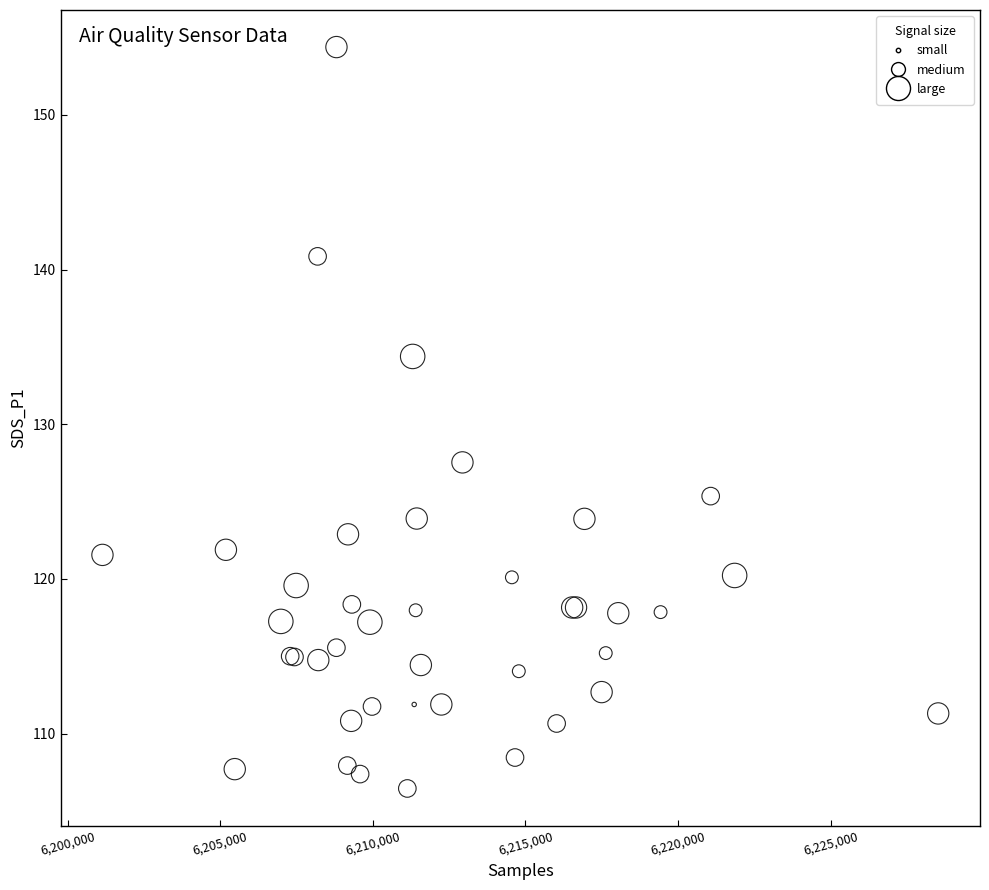

What Y value in the scatter plot is closest to 130?

127.5